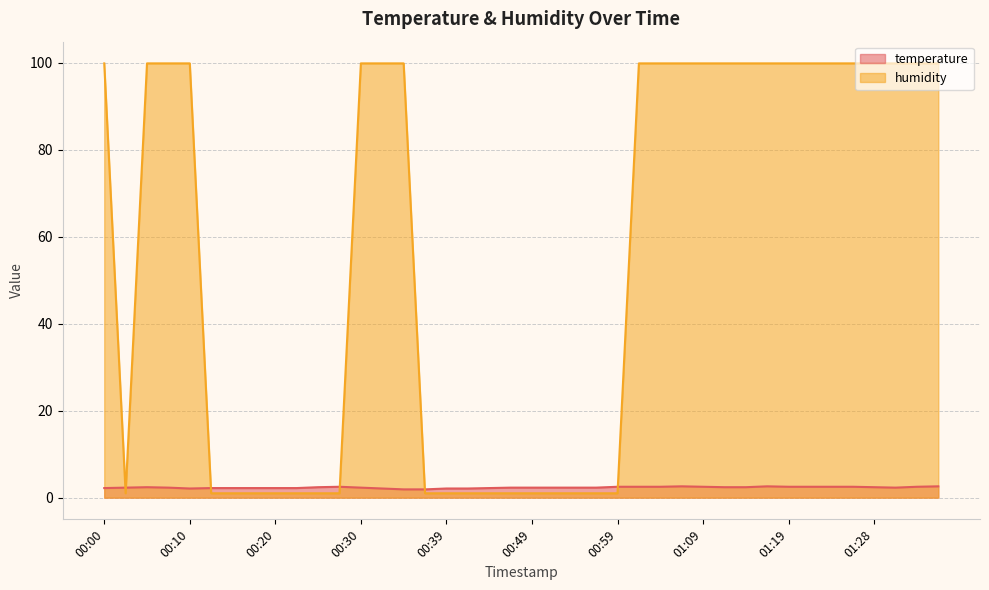

Rank the series at 00:15 from highest to lowest value.

temperature, humidity